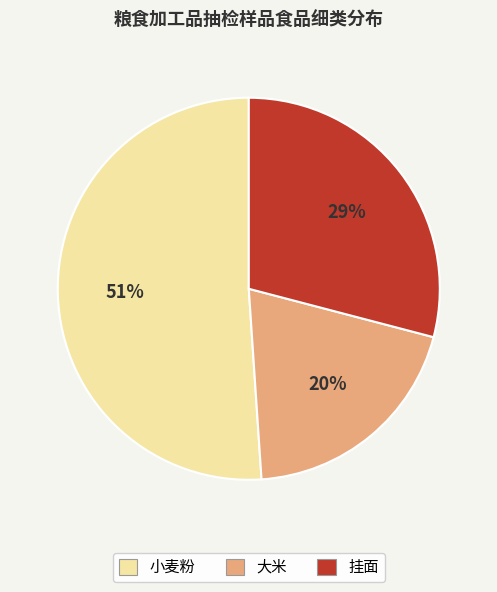

Combined, do 大米 and 小麦粉 account for over 50%?

Yes